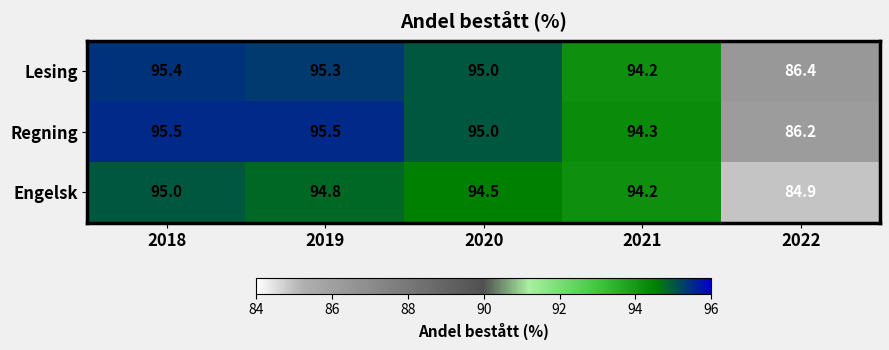

The value of Regning at 2019 is 95.5. True or false?

True